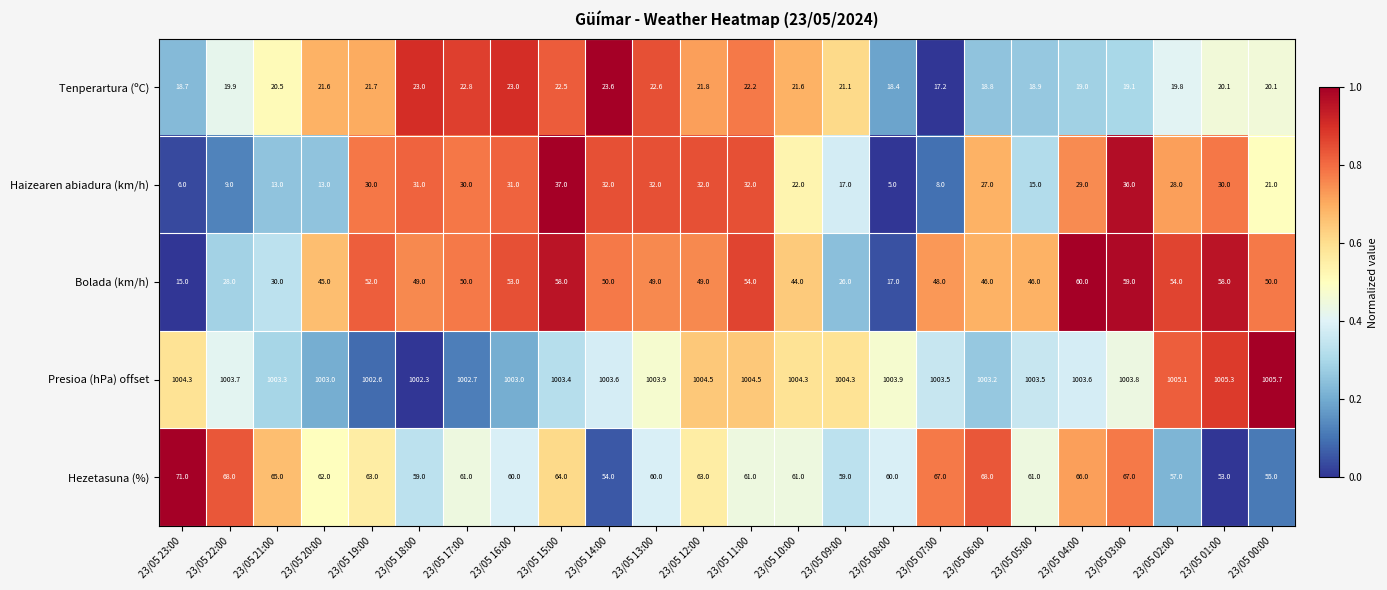

What is the average value of the Presioa (hPa) offset series?

1003.8